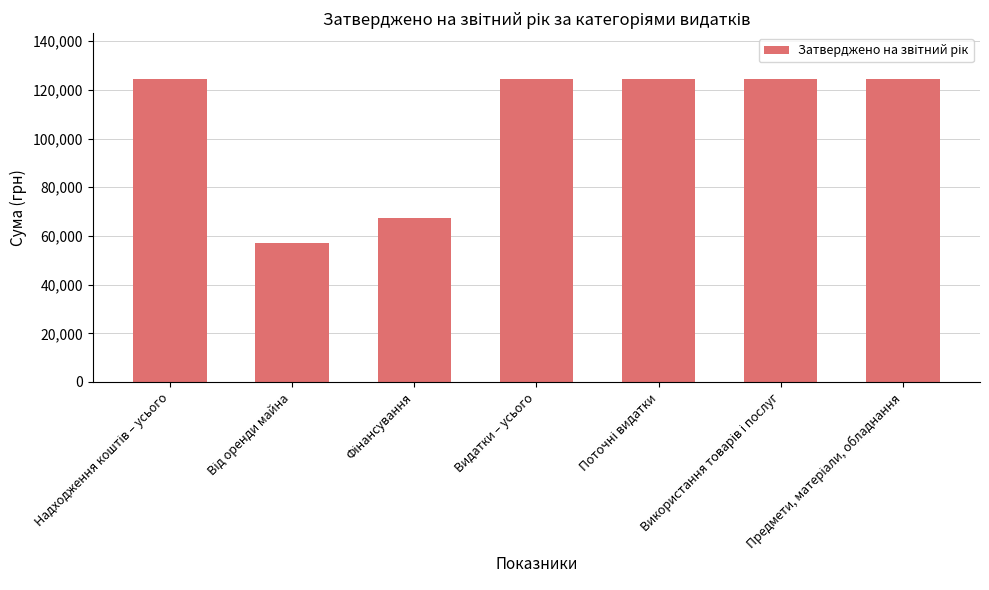

Are the bars horizontal?

No